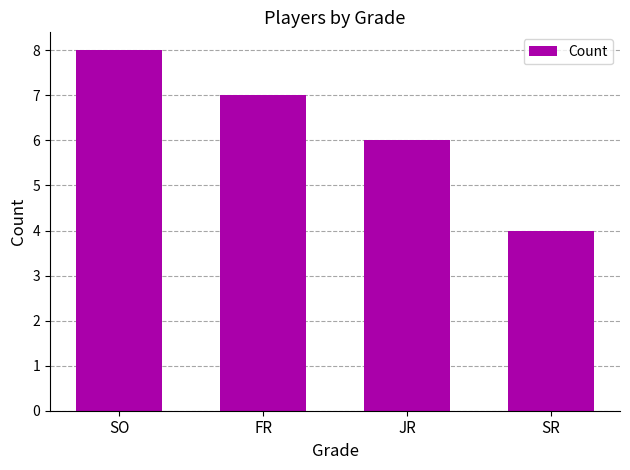

Reading left to right, transcribe all the data shown in this chart.

8	7	6	4